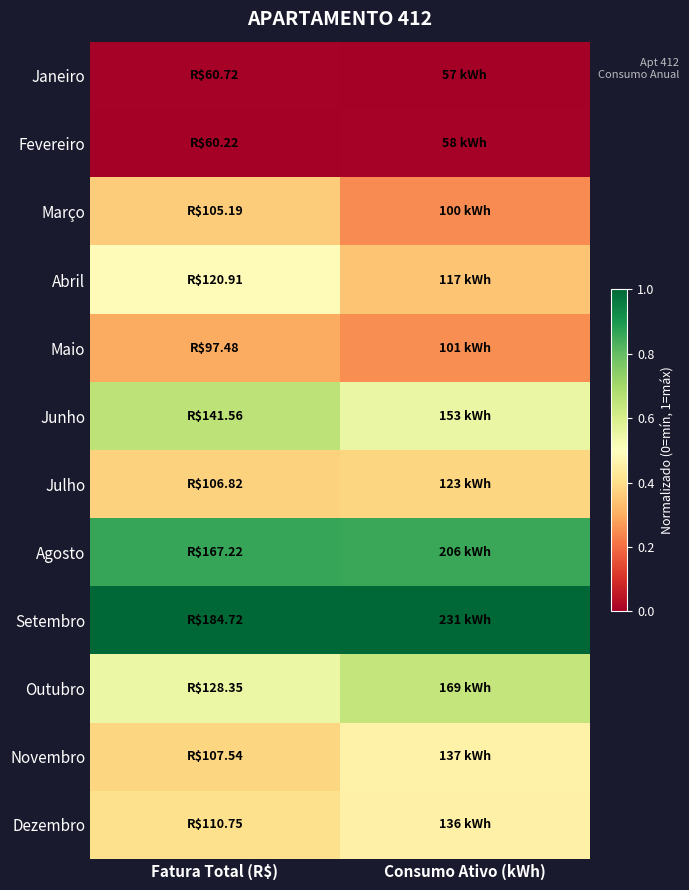

Reading left to right, extract all data points from this chart.

Janeiro: Fatura Total (R$)=0.0	Consumo Ativo (kWh)=0.0
Fevereiro: Fatura Total (R$)=0.0	Consumo Ativo (kWh)=0.0
Março: Fatura Total (R$)=0.4	Consumo Ativo (kWh)=0.2
Abril: Fatura Total (R$)=0.5	Consumo Ativo (kWh)=0.3
Maio: Fatura Total (R$)=0.3	Consumo Ativo (kWh)=0.3
Junho: Fatura Total (R$)=0.7	Consumo Ativo (kWh)=0.6
Julho: Fatura Total (R$)=0.4	Consumo Ativo (kWh)=0.4
Agosto: Fatura Total (R$)=0.9	Consumo Ativo (kWh)=0.9
Setembro: Fatura Total (R$)=1.0	Consumo Ativo (kWh)=1.0
Outubro: Fatura Total (R$)=0.5	Consumo Ativo (kWh)=0.6
Novembro: Fatura Total (R$)=0.4	Consumo Ativo (kWh)=0.5
Dezembro: Fatura Total (R$)=0.4	Consumo Ativo (kWh)=0.5